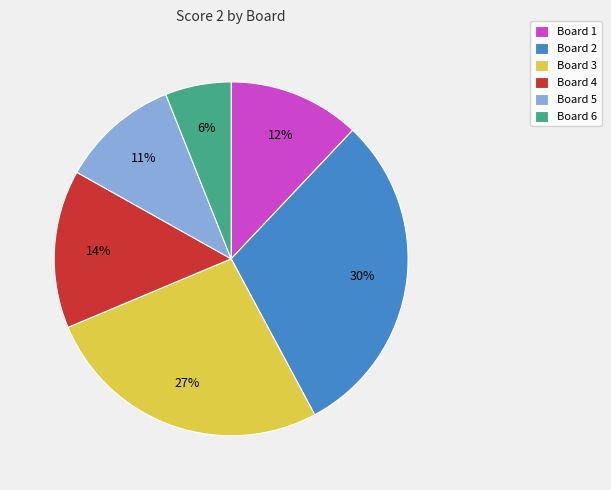

What percentage is the Board 1 slice, to the nearest percent?

12%